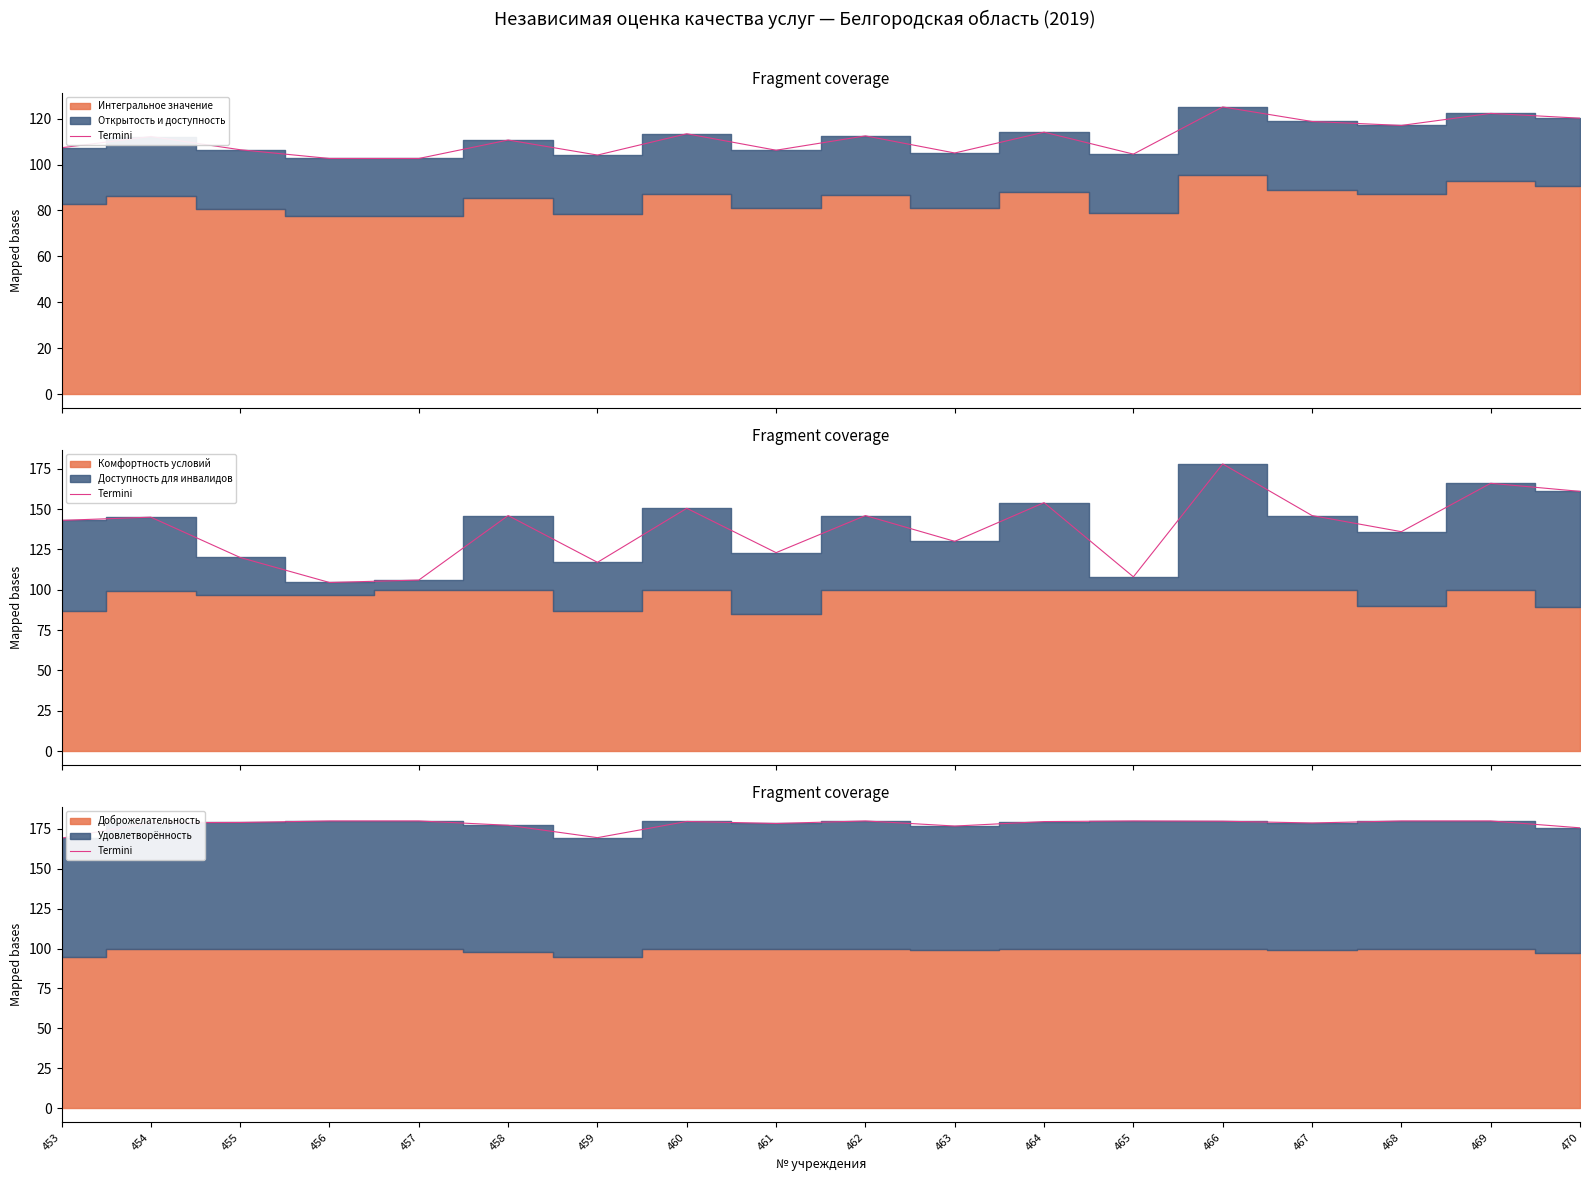

Rank the categories by value from lowest to highest.

453, 459, 470, 463, 458, 461, 467, 454, 455, 464, 460, 466, 456, 457, 462, 465, 468, 469